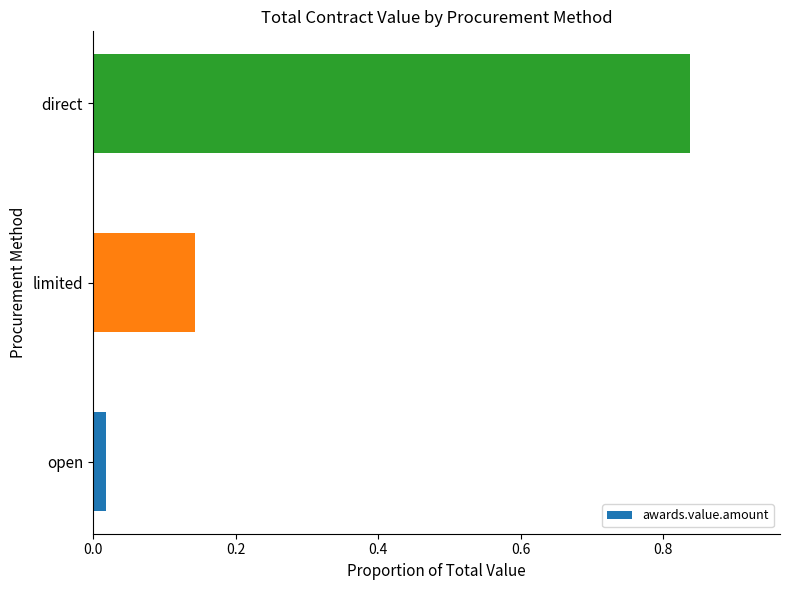

Which label corresponds to the largest value in the chart?

direct